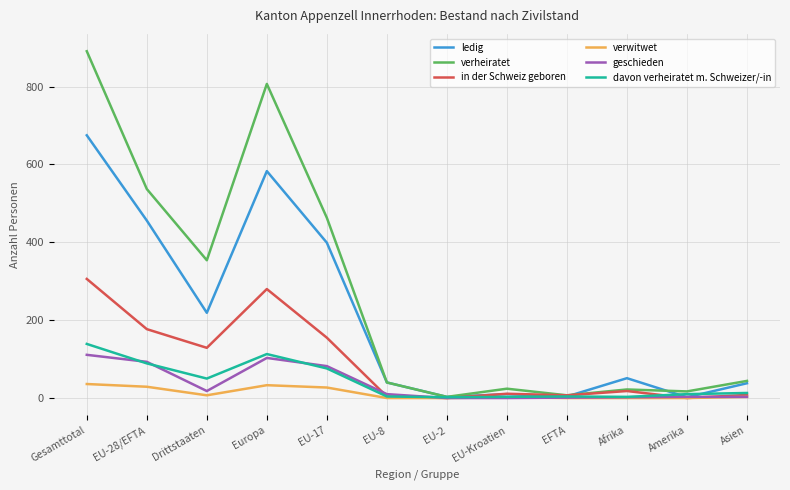

Which series has the widest spread of values?

verheiratet